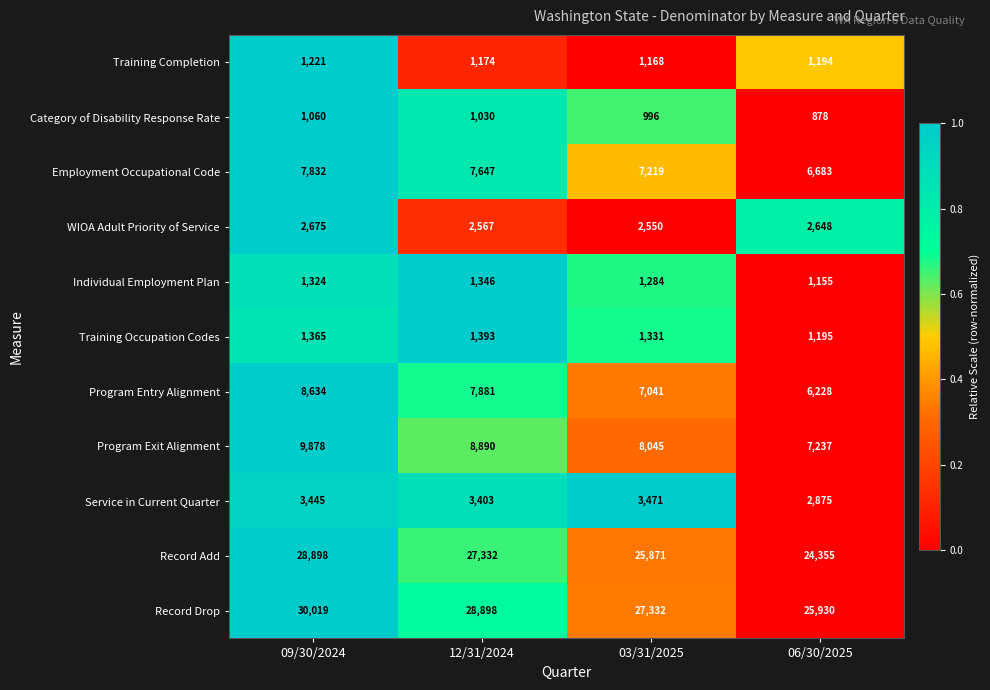

What is the total value across all series at 12/31/2024?

91561